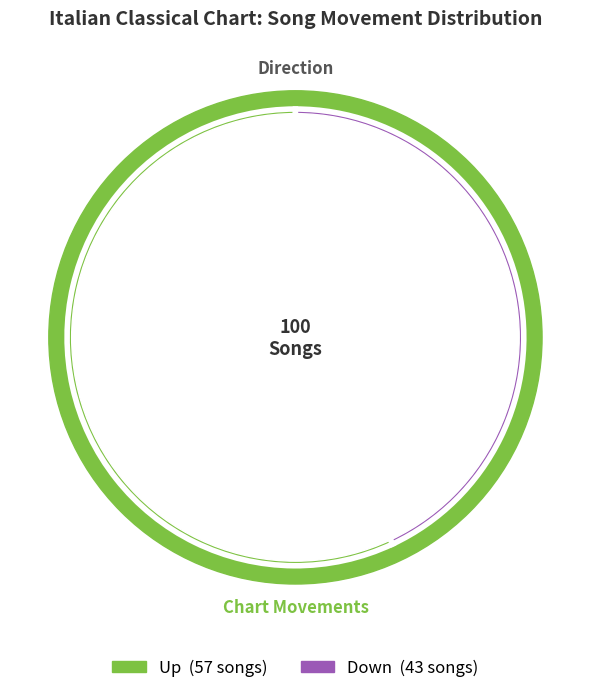

Is the sum of up and down greater than half?

Yes